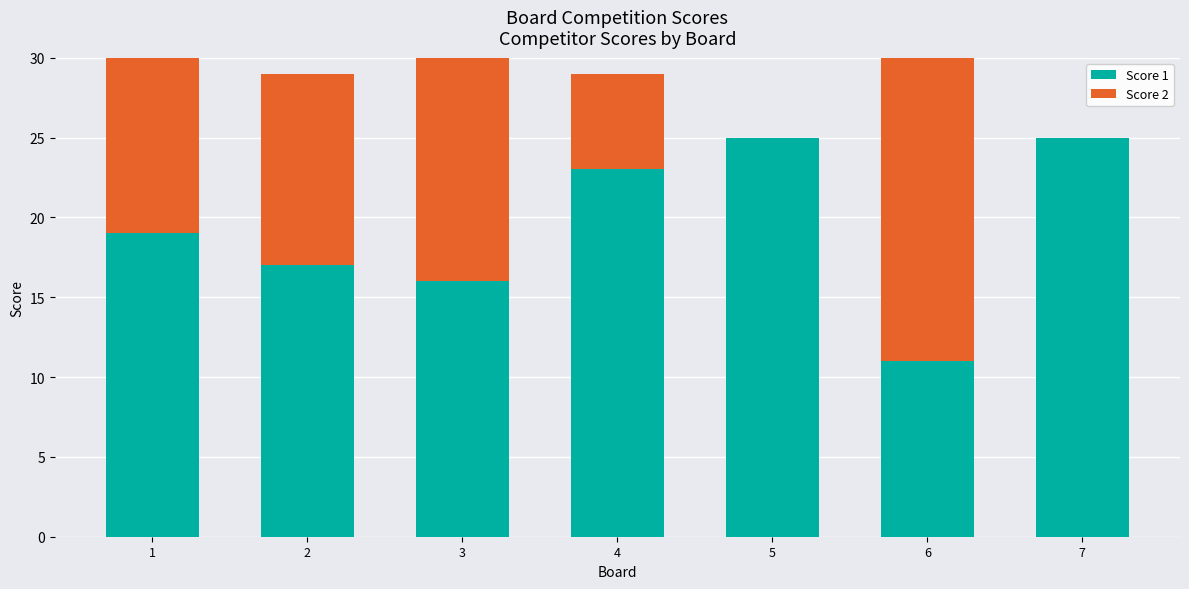

At which category is the sum across all series the highest?

1